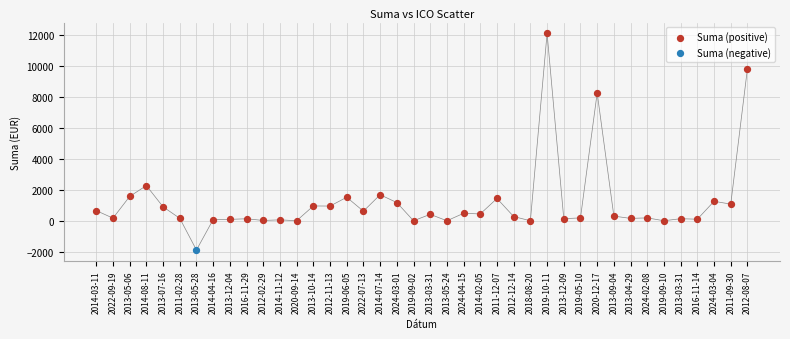

What are all the series names shown in the legend?

Suma (positive), Suma (negative)